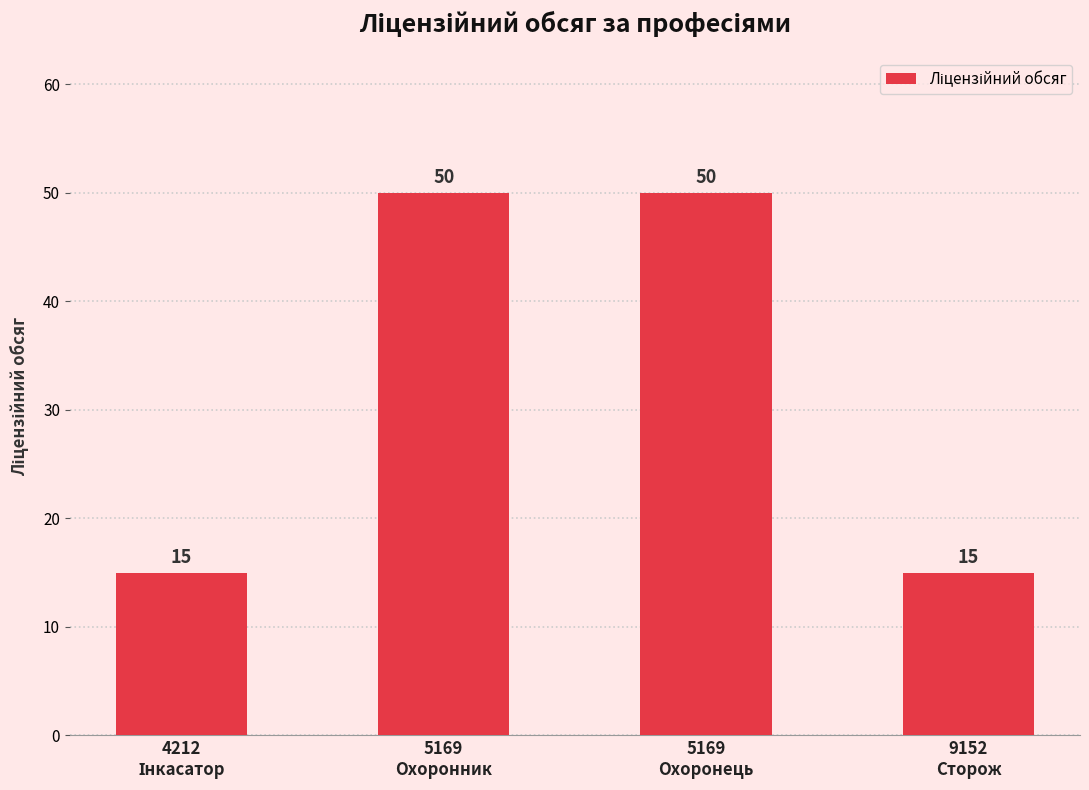

Count the values in the range 15 to 50.

4